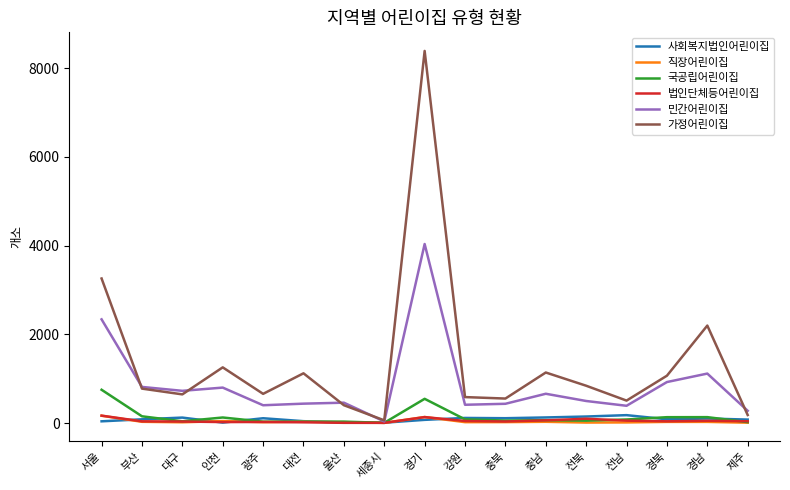

At which label does 가정어린이집 reach its peak?

경기